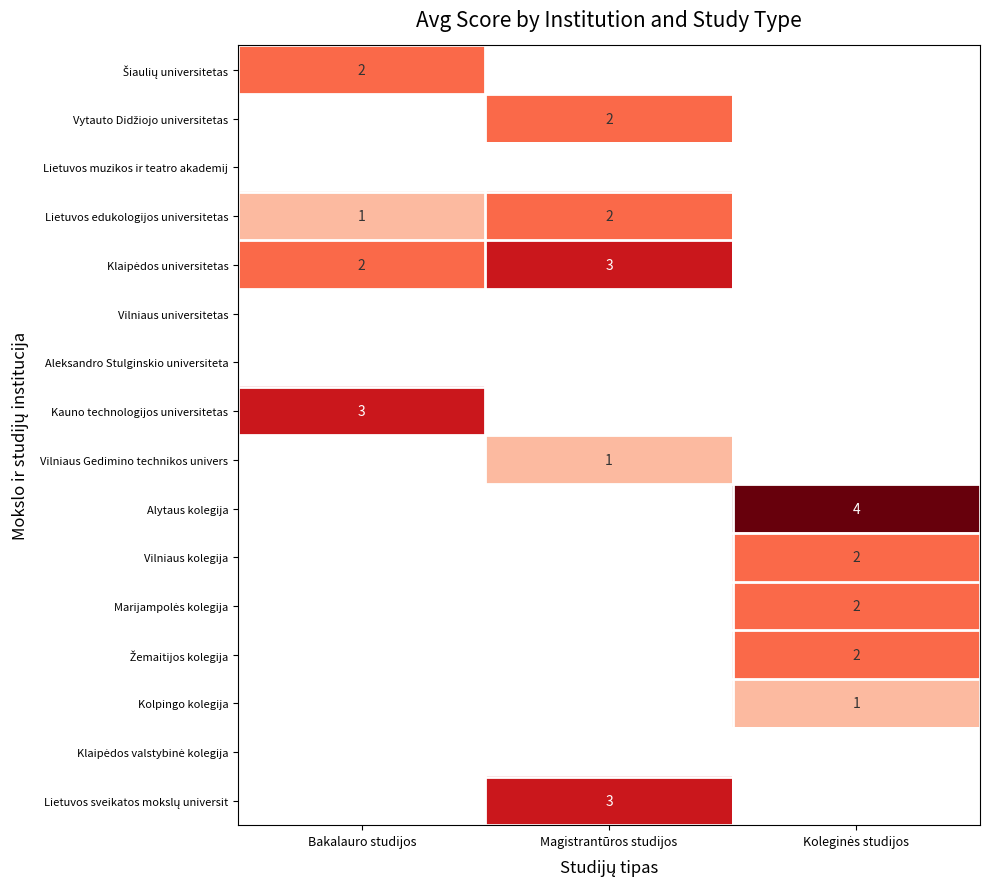

How many categories are shown in the chart?

3